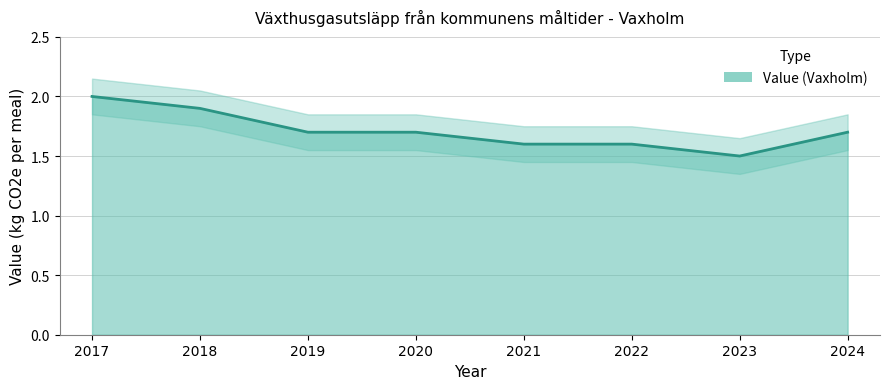

At which label is the value closest to 1?

2023